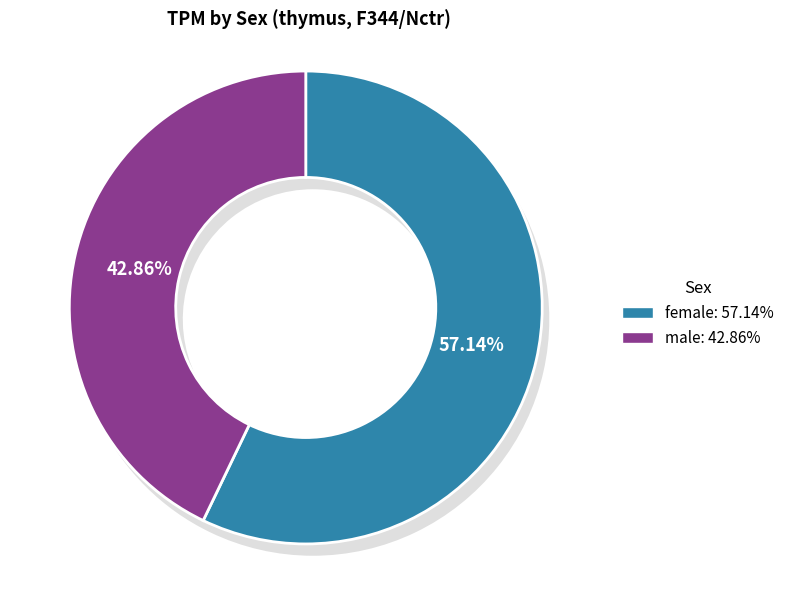

Is female the majority of the pie?

No